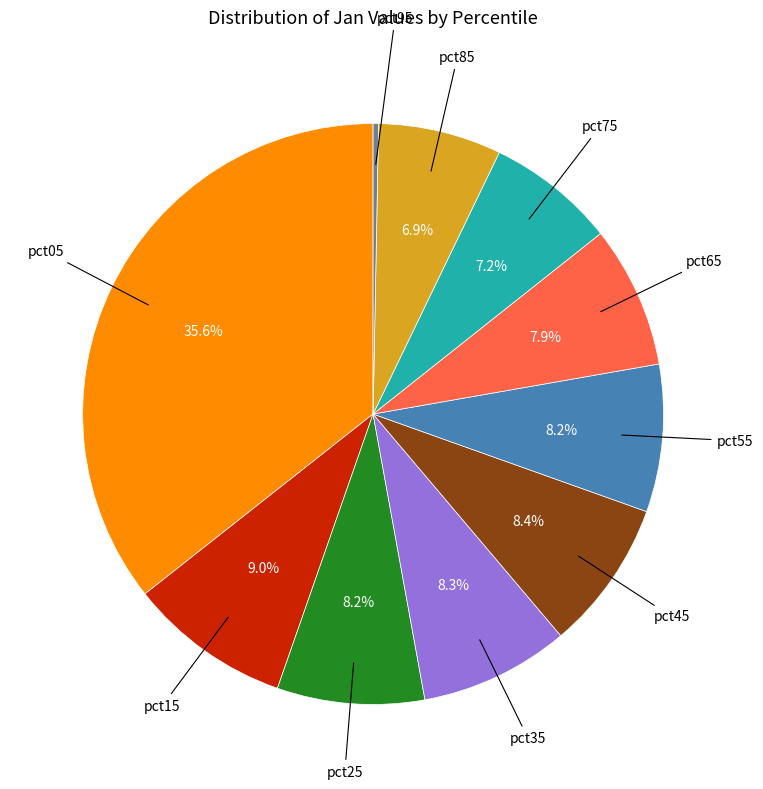

Is there a majority slice in this chart?

No